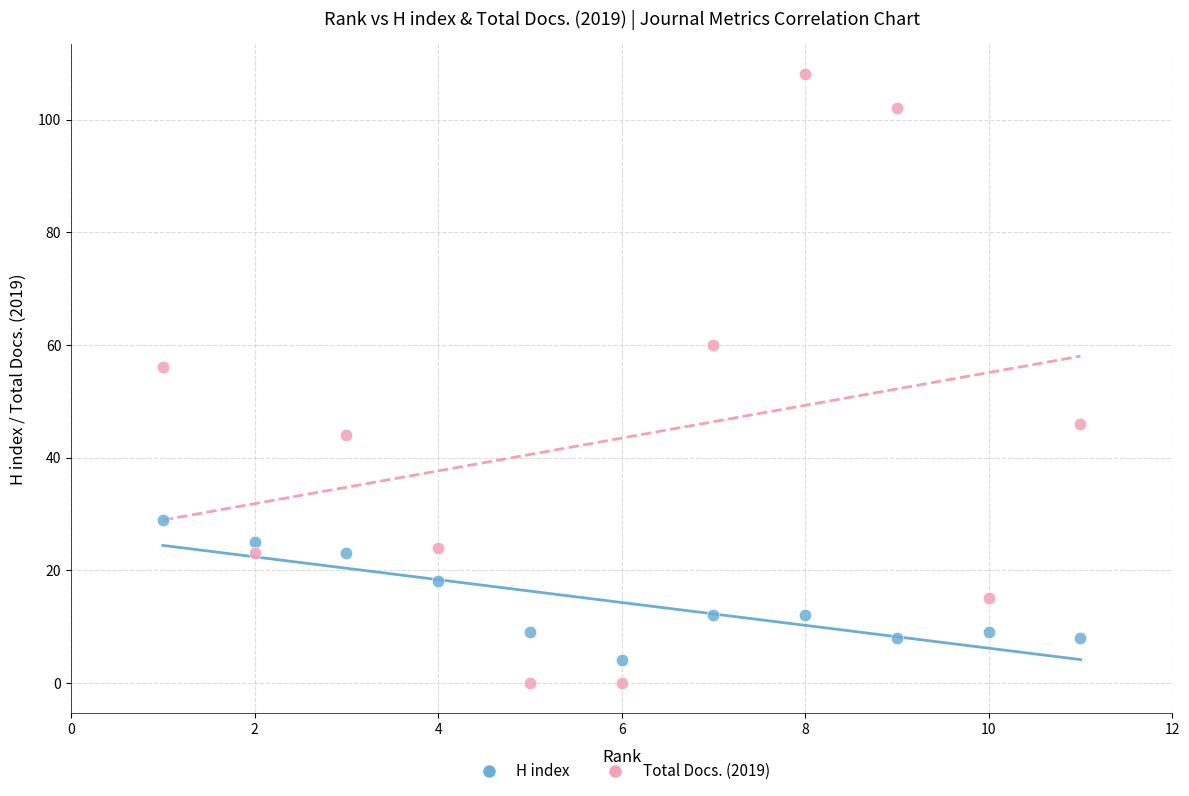

Which series contains the highest Y value?

Total Docs. (2019)